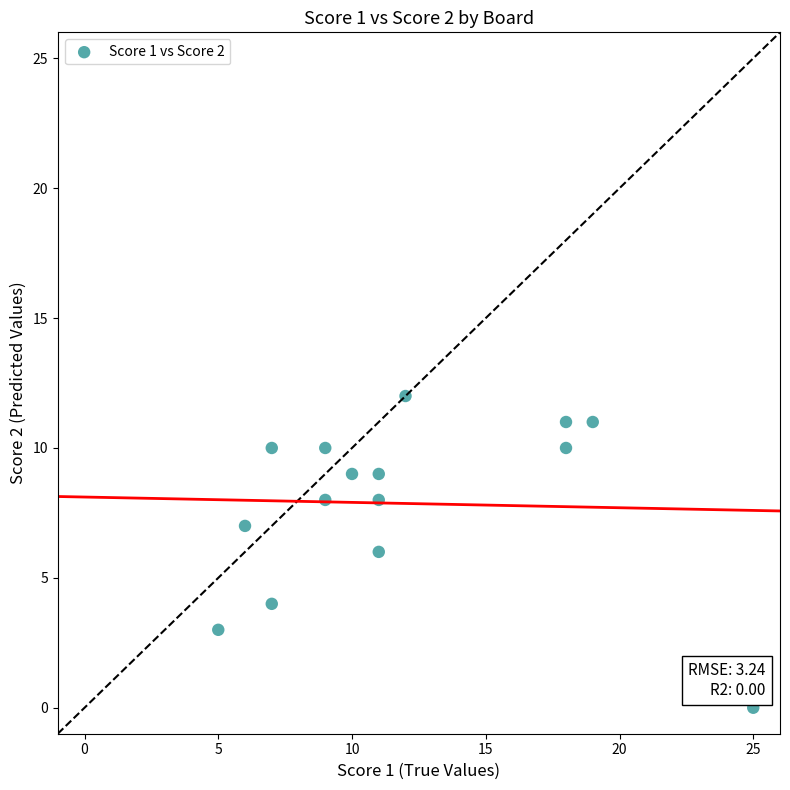

What is the range of X values (max minus min)?

20